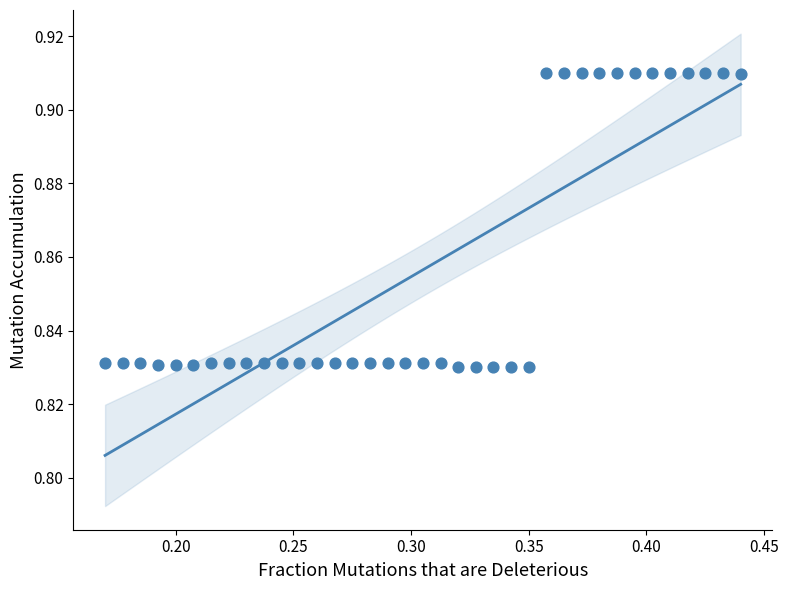

What is the range of X values (max minus min)?

0.3